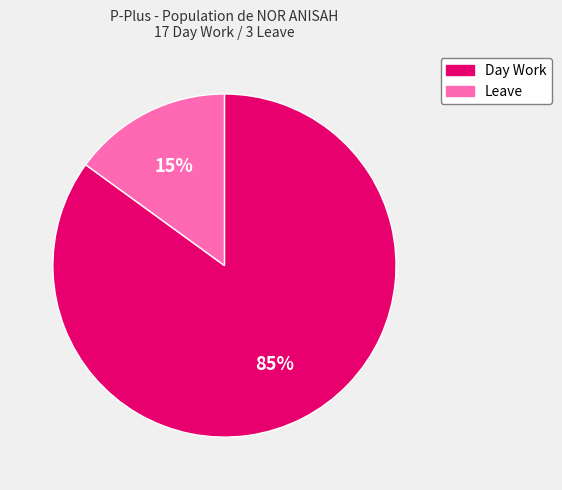

The Day Work slice represents 85% of the pie. True or false?

True